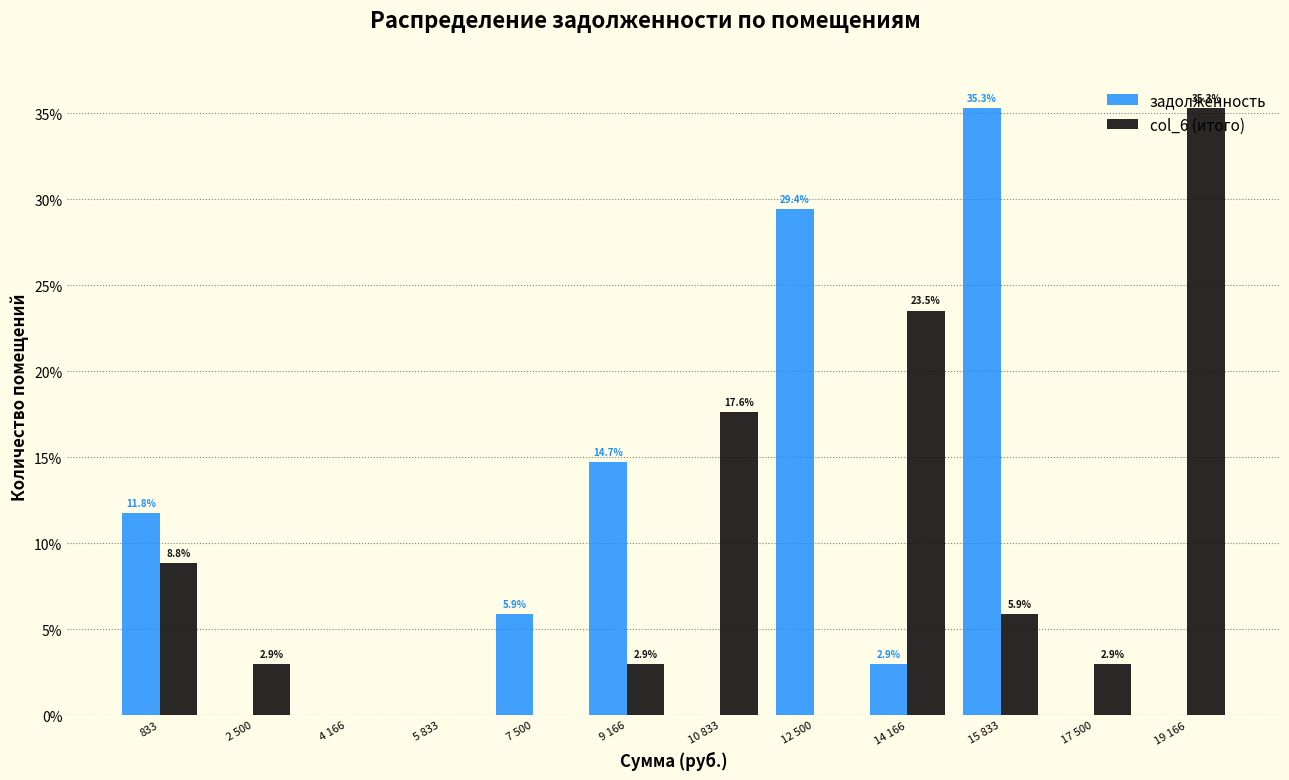

What is the sum of all задолженность values?

100.0